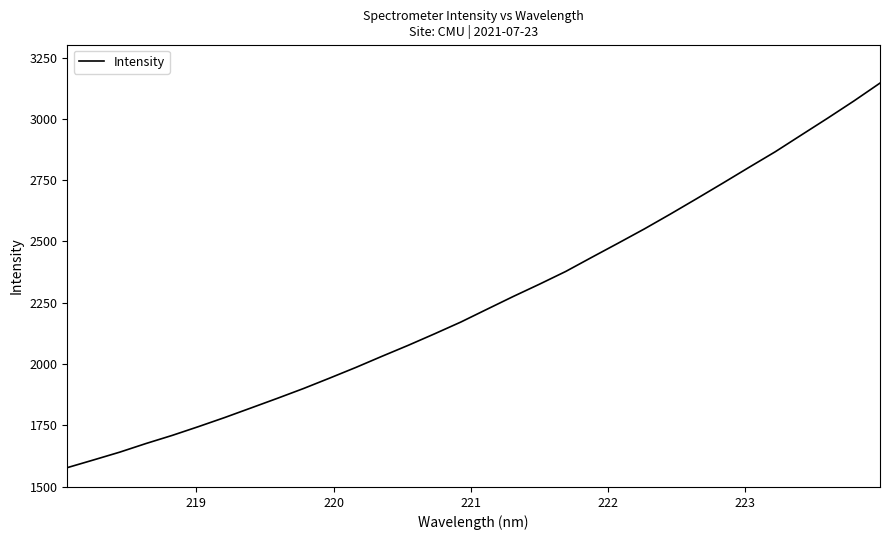

How many values exceed 2223?

16